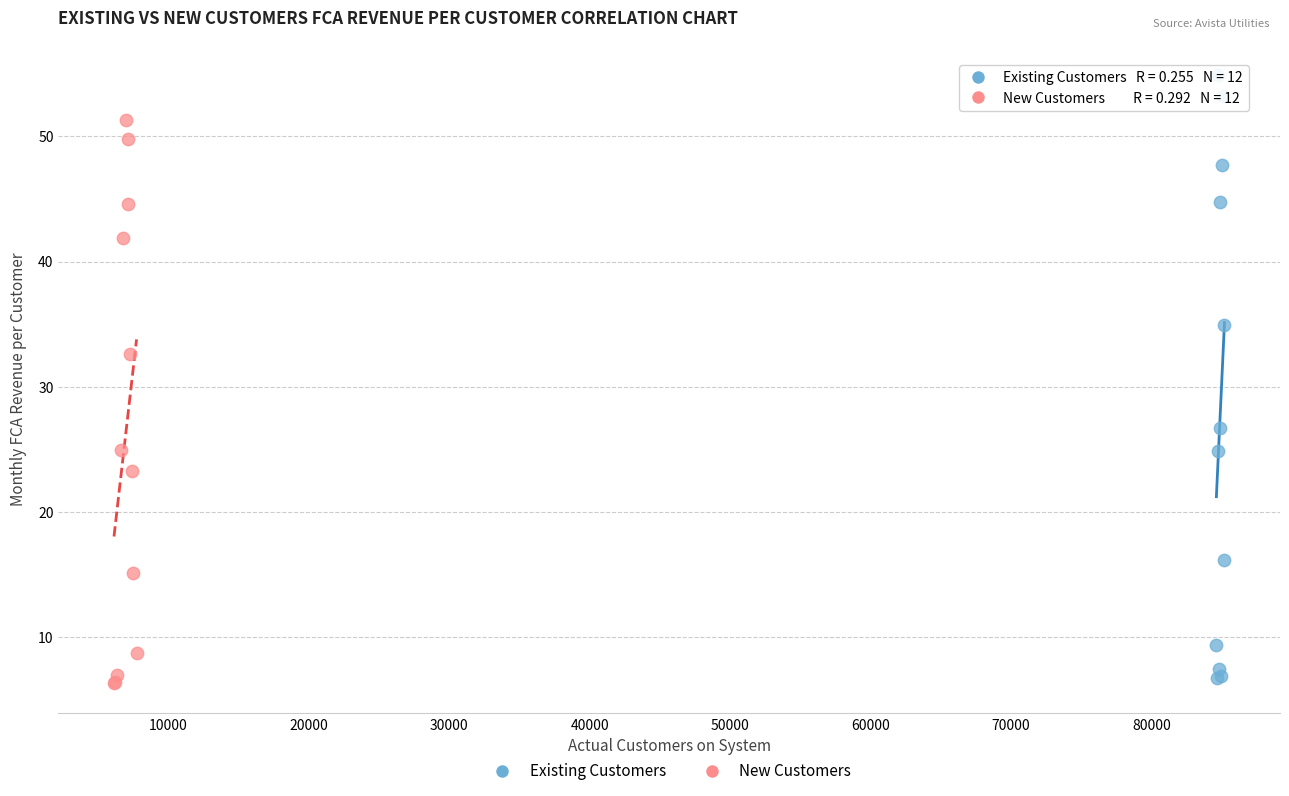

Which series reaches the maximum Y coordinate?

Existing Customers